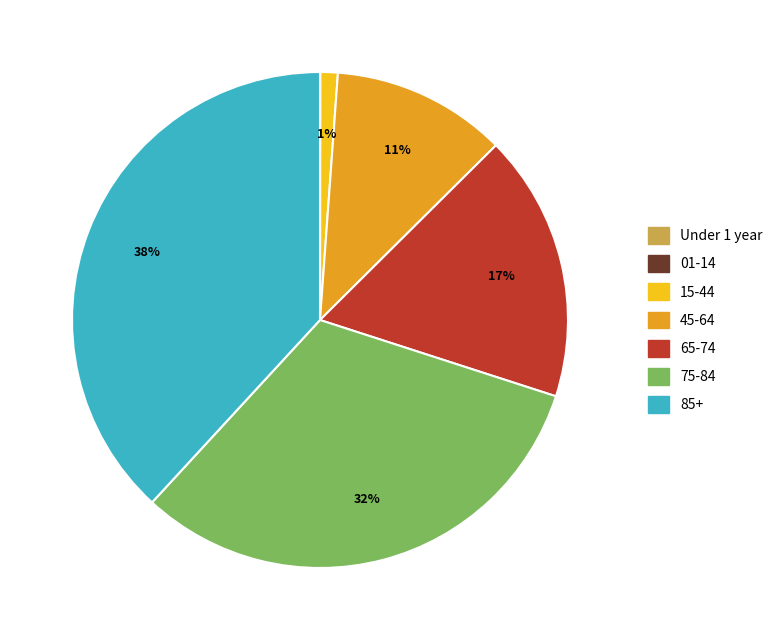

The 85+ slice represents 38% of the pie. True or false?

True